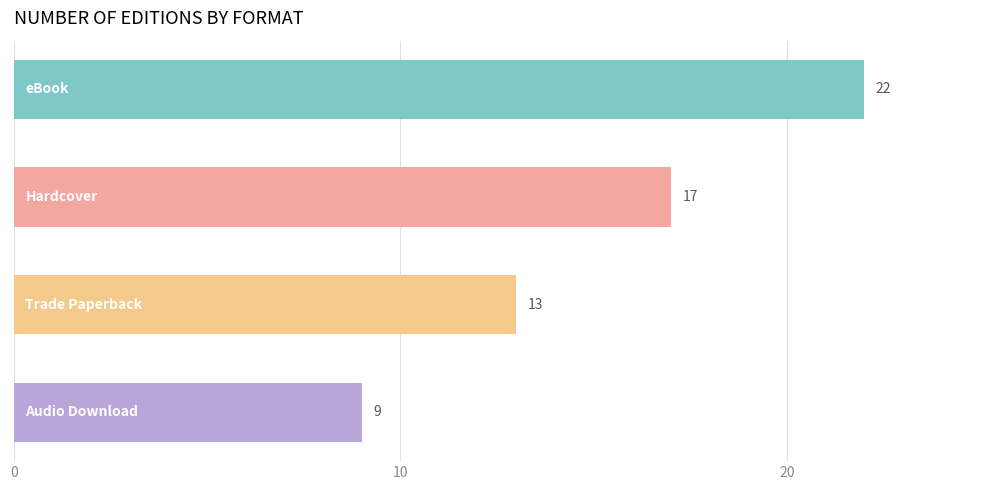

What is the greatest value displayed?

22